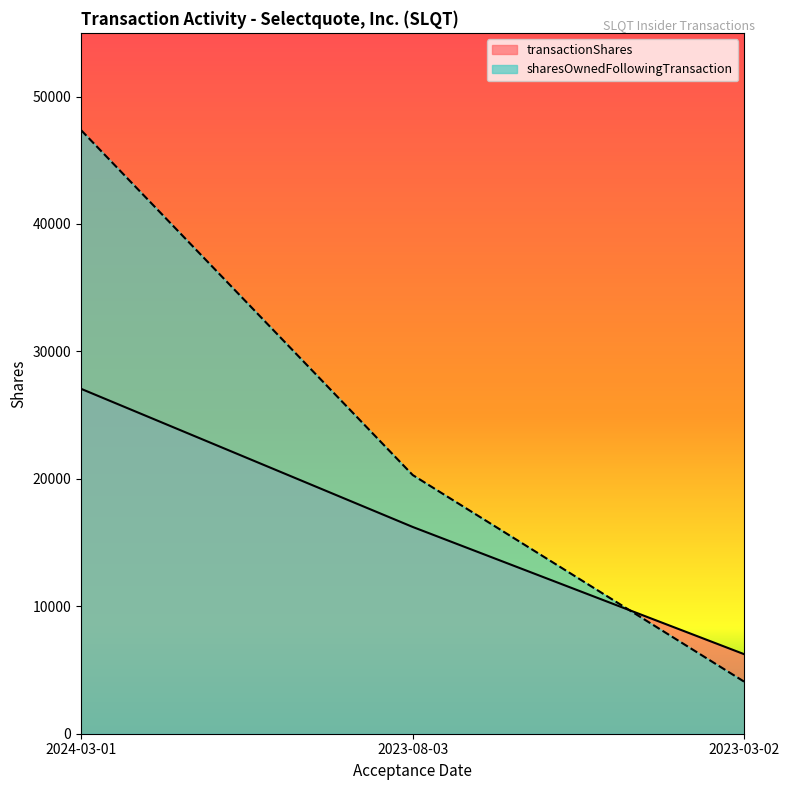

What is the total value across all series at 2023-08-03?

36526